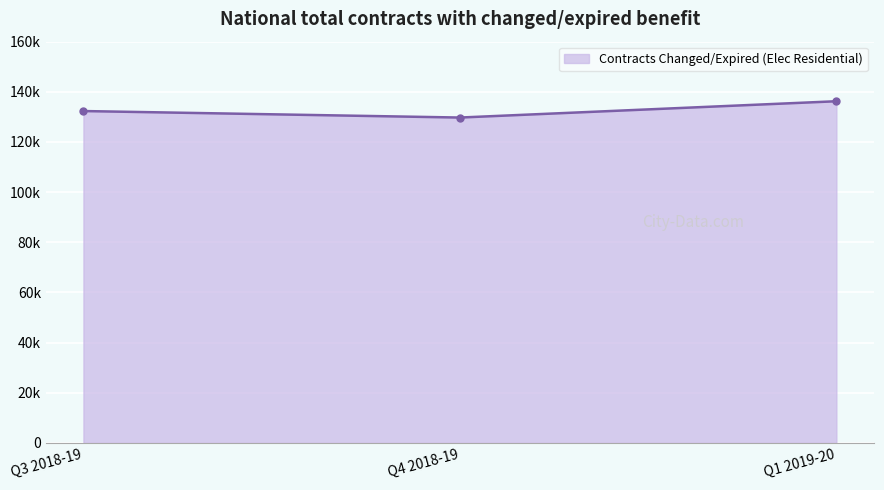

What is the difference between the values at Q1 2019-20 and Q4 2018-19?

6504